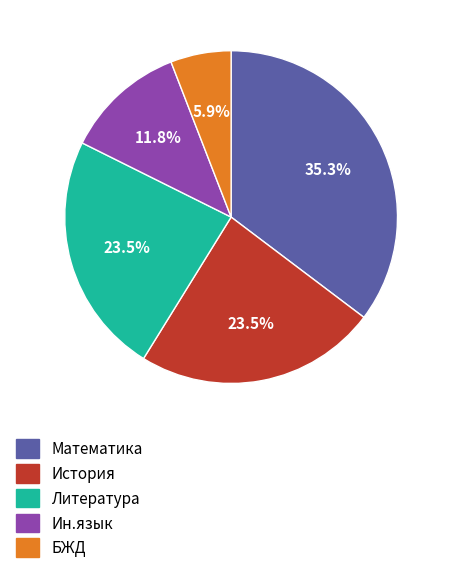

To the nearest percent, what is the difference between the Ин.язык and БЖД slice percentages?

6%